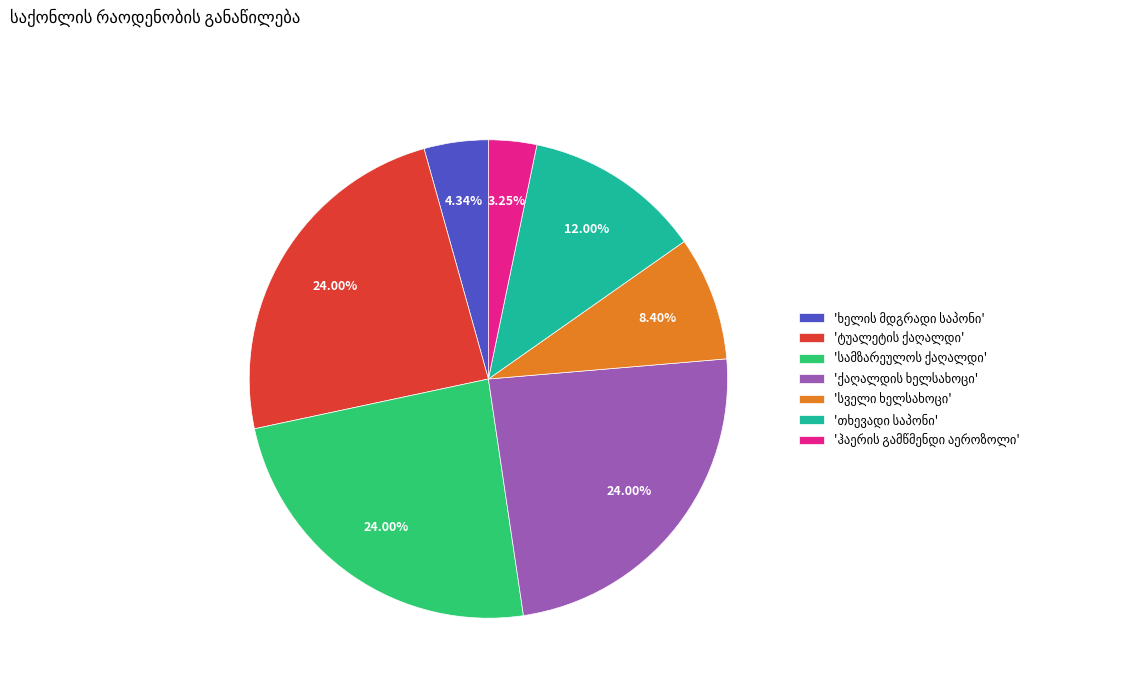

Is there a majority slice in this chart?

No